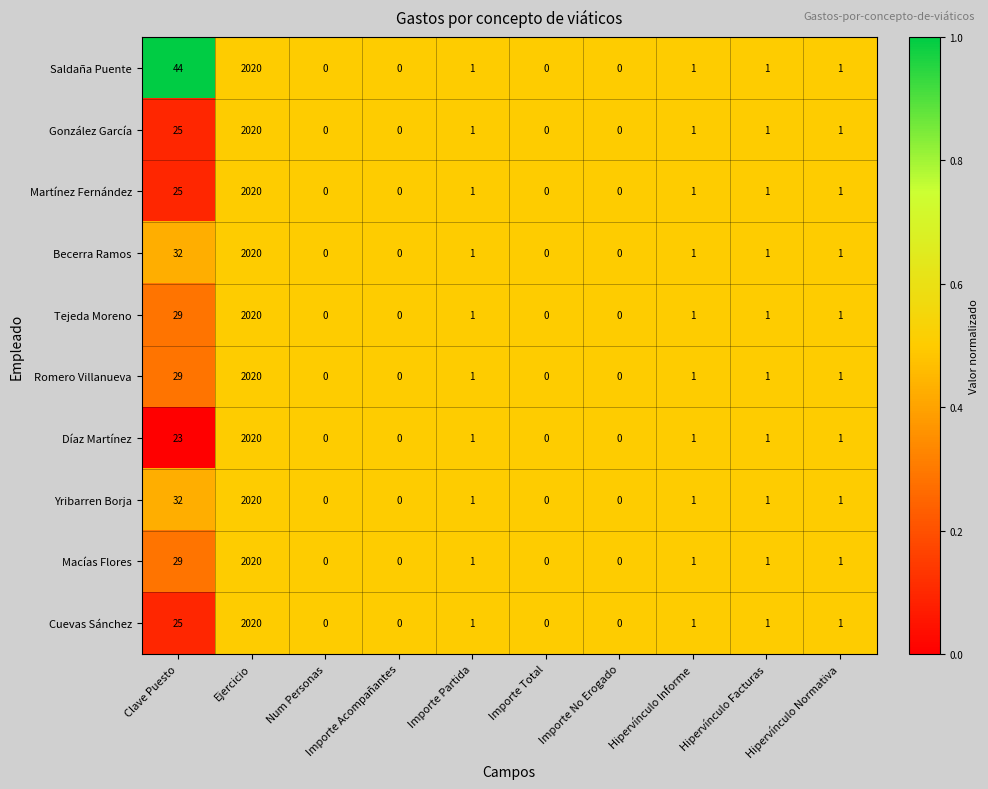

Between Clave Puesto and Importe Total, which series saw the biggest shift?

Saldaña Puente